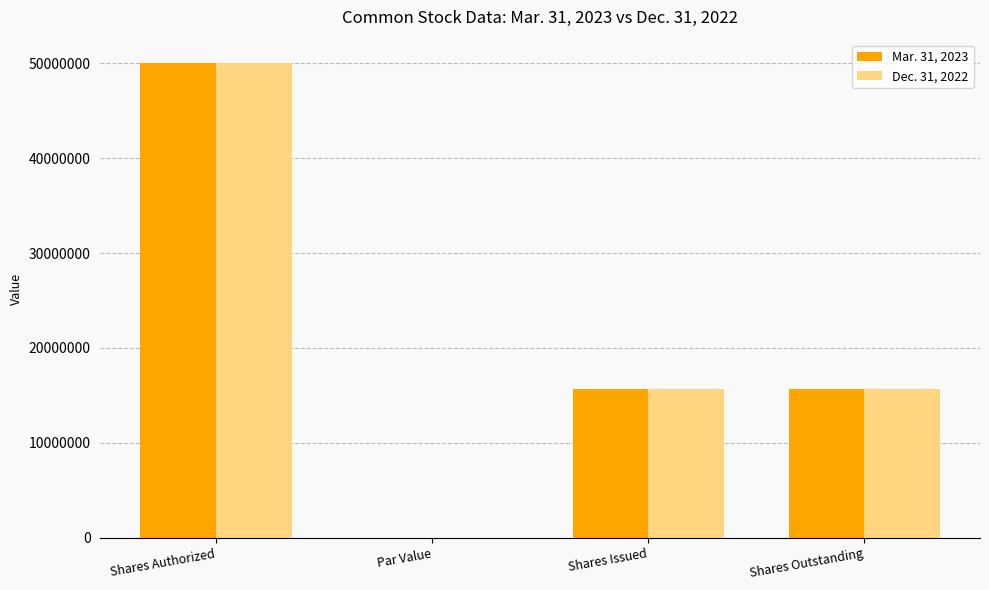

Which category has the highest value in the Dec. 31, 2022 series?

Shares Authorized